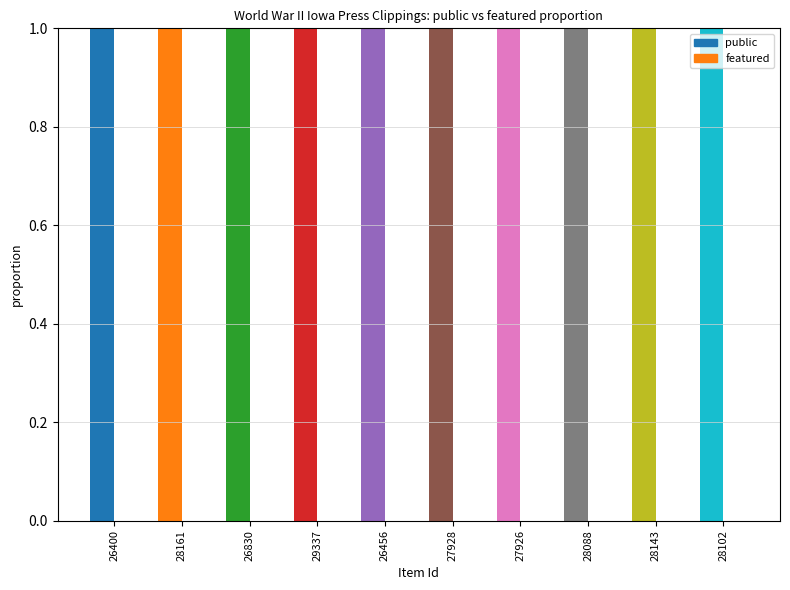

Where is public nearest to the value 1?

26400